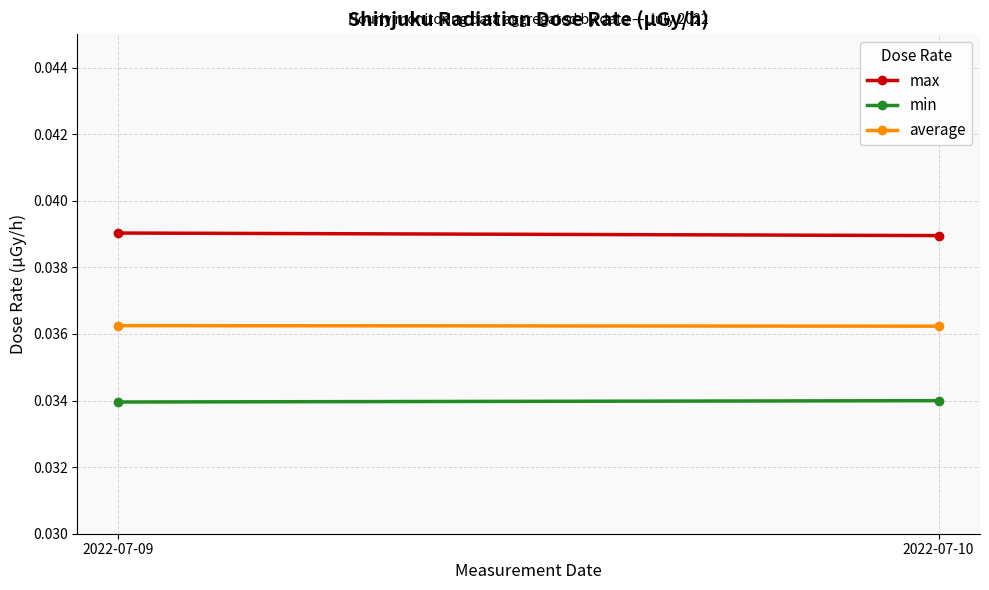

The value of average at 2022-07-09 is 0.0. True or false?

False